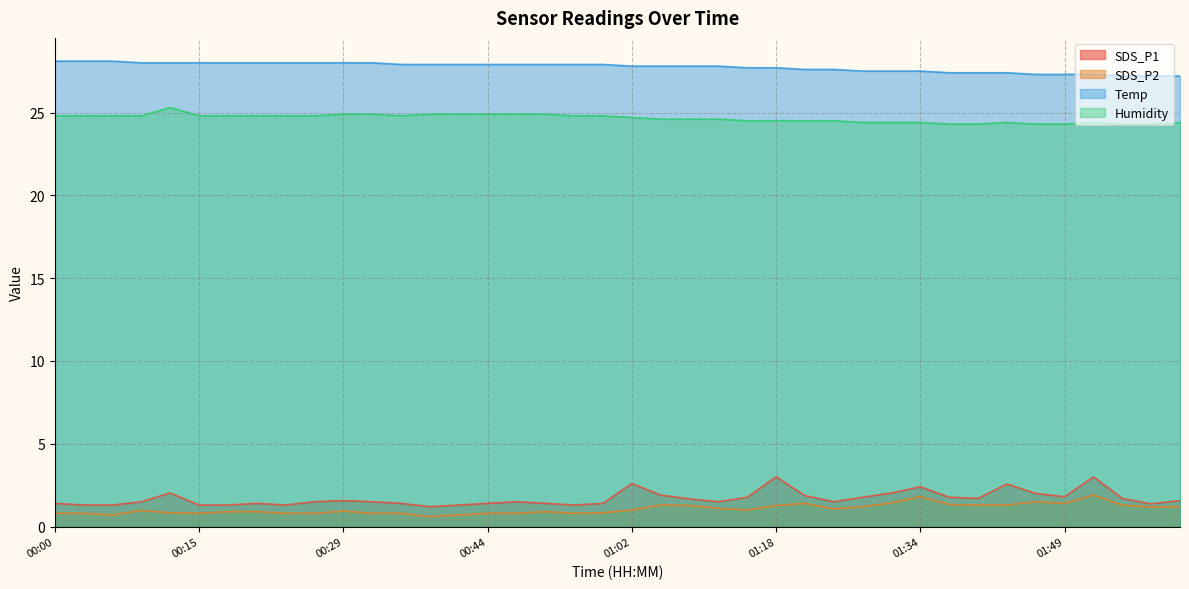

Rank the categories by SDS_P2 value from highest to lowest.

01:52, 01:34, 01:46, 01:31, 01:21, 01:49, 01:37, 01:05, 01:40, 01:42, 01:55, 01:09, 01:18, 01:28, 02:01, 01:58, 01:12, 01:25, 01:02, 01:15, 00:09, 00:29, 00:17, 00:20, 00:50, 00:12, 00:59, 00:00, 00:03, 00:15, 00:23, 00:26, 00:32, 00:35, 00:44, 00:47, 00:53, 00:06, 00:41, 00:38